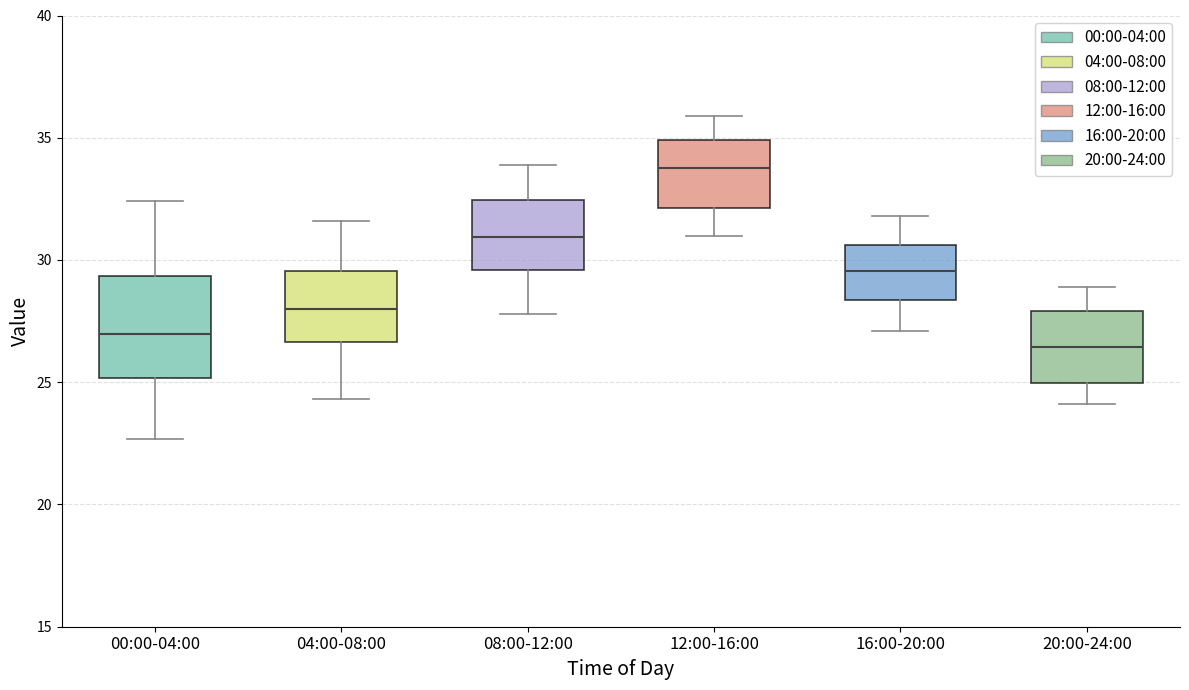

Comparing the boxes themselves (not the whiskers), which one is the tallest?

00:00-04:00